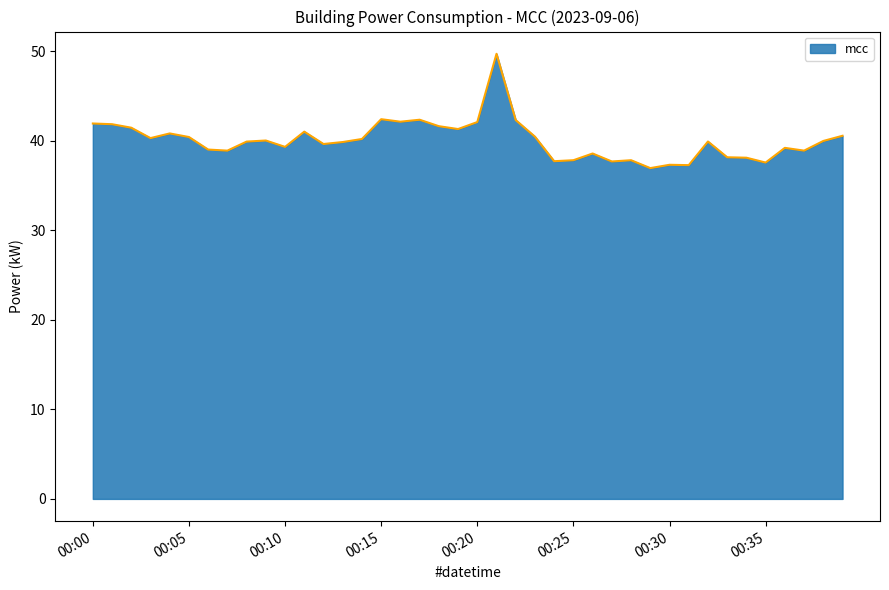

What is the smallest value displayed?

36.9